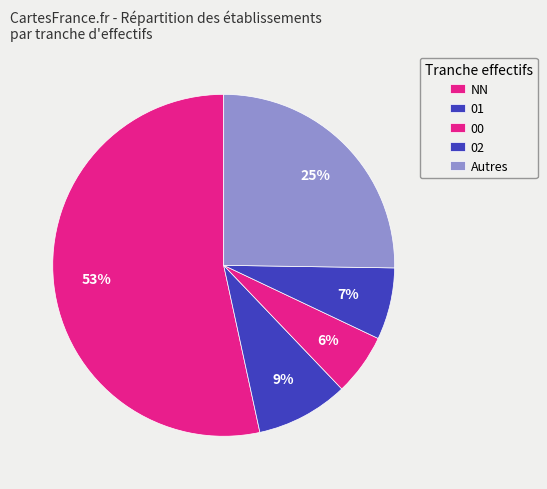

How many segments does this pie chart have?

5